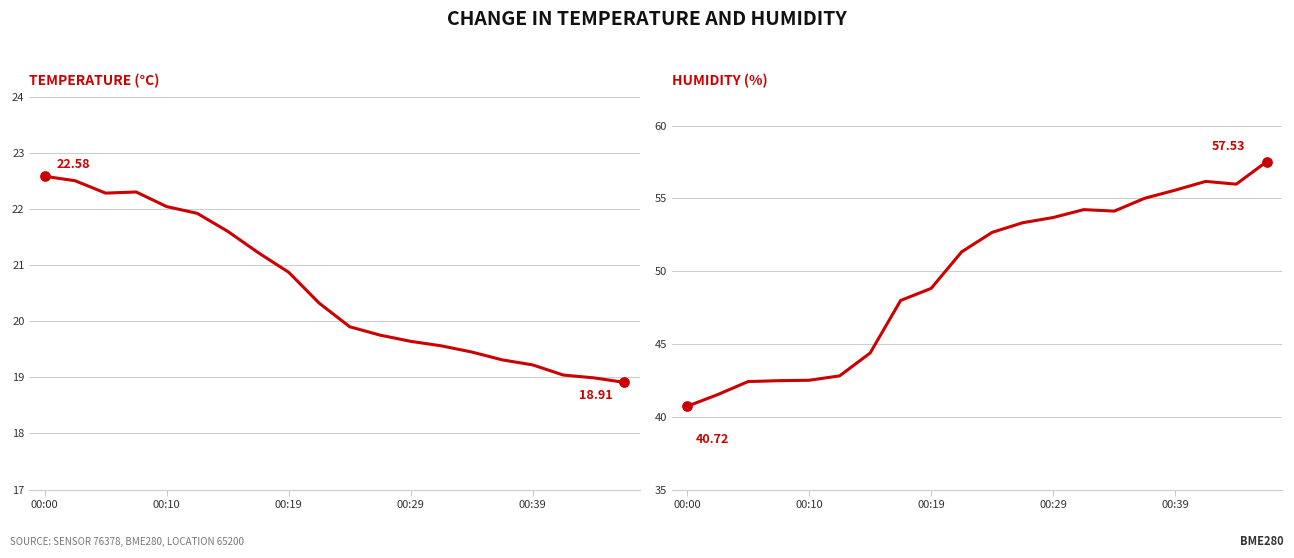

Which series has the largest total across all categories?

humidity